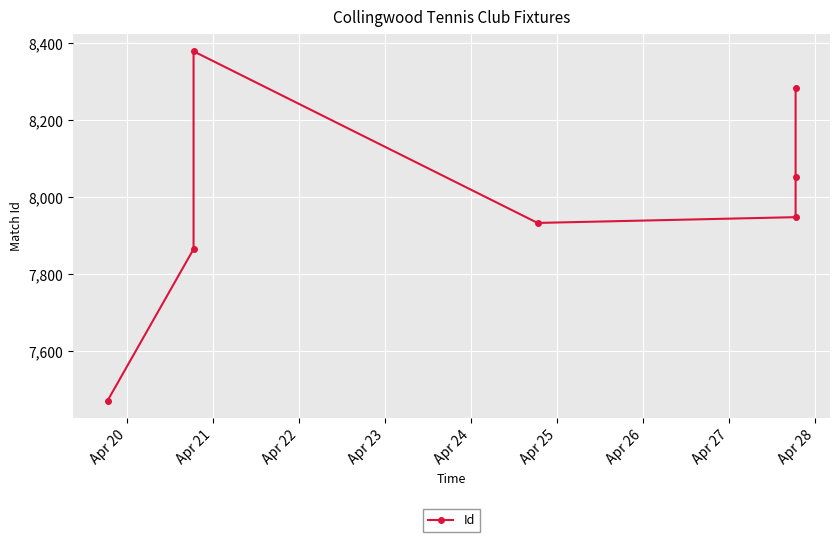

What is the difference between the maximum and minimum values?

908